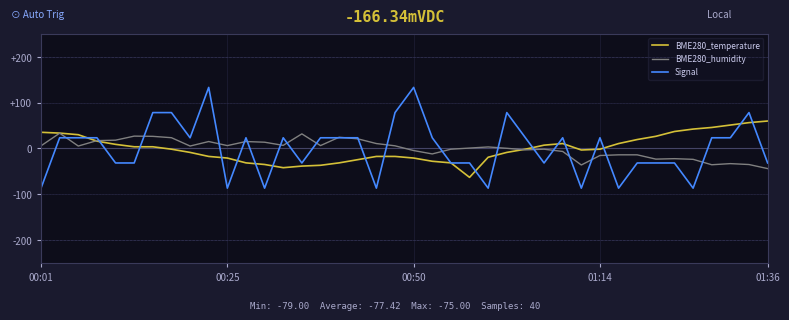

How many values in Signal are below zero?

18